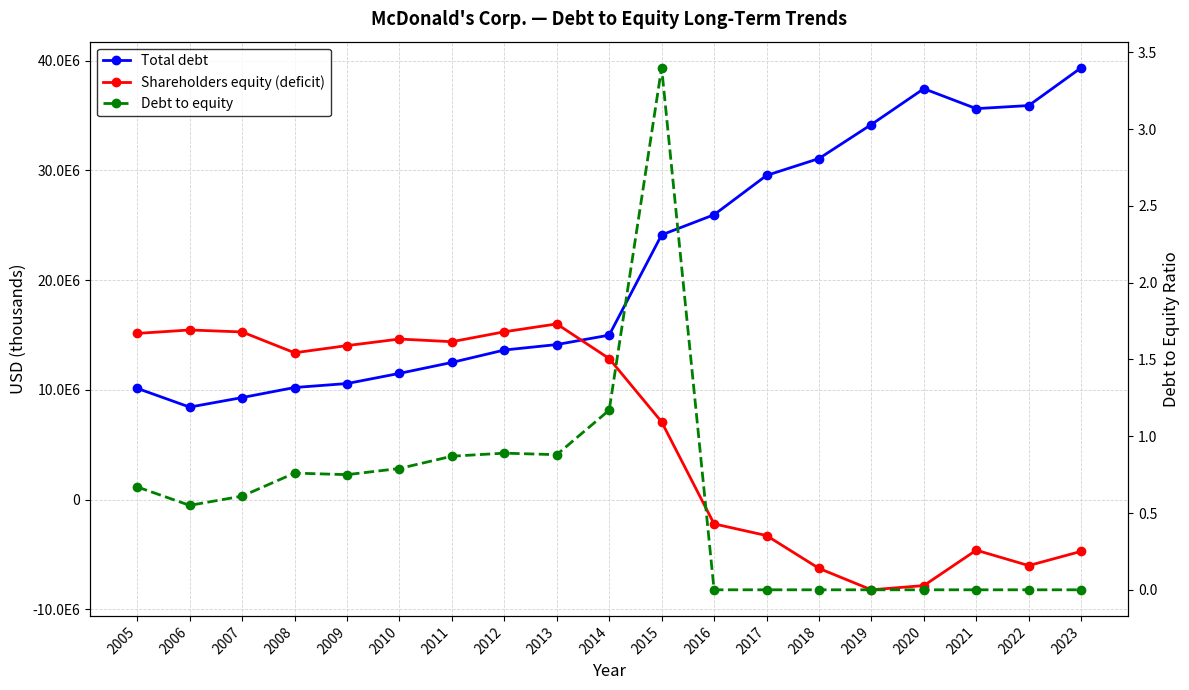

Which series has the largest total across all categories?

Total debt